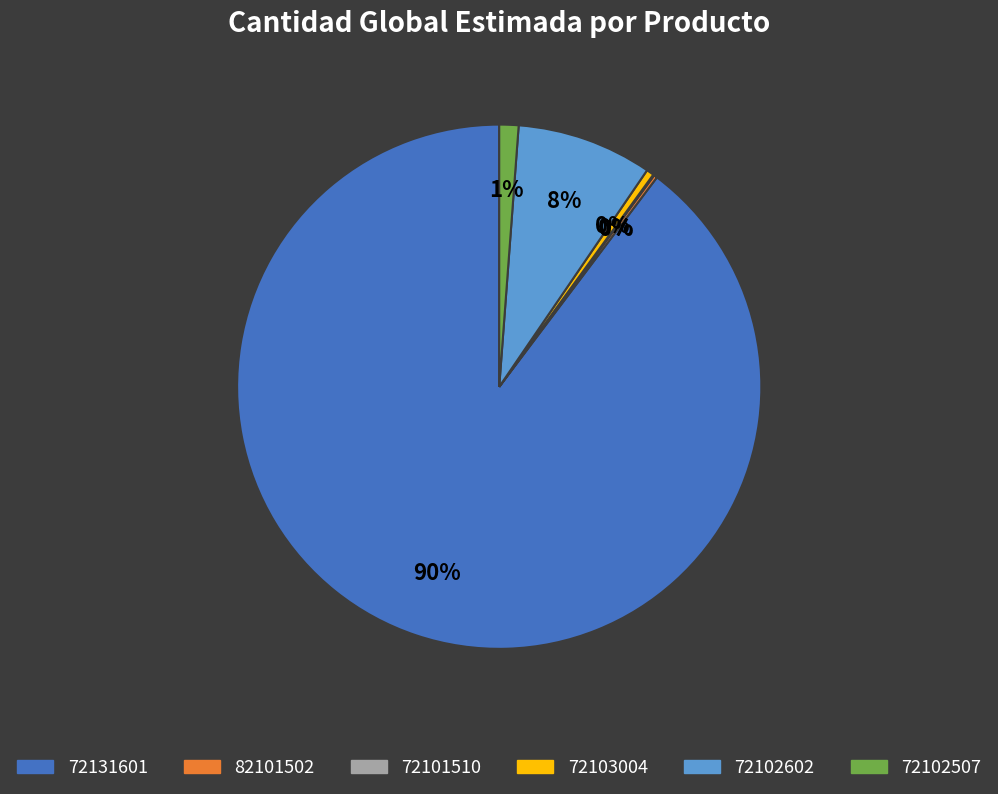

The 72102507 slice represents 1% of the pie. True or false?

True